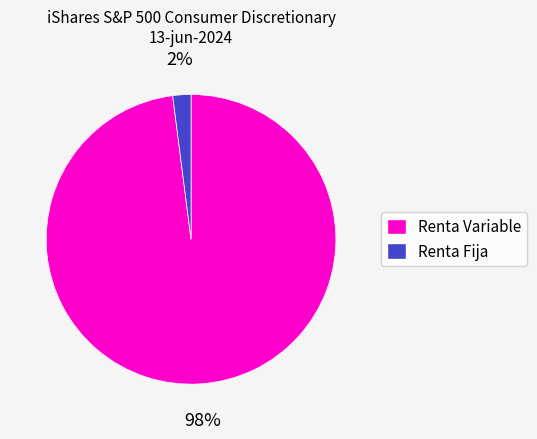

Which category has the smallest portion of the pie?

Renta Fija